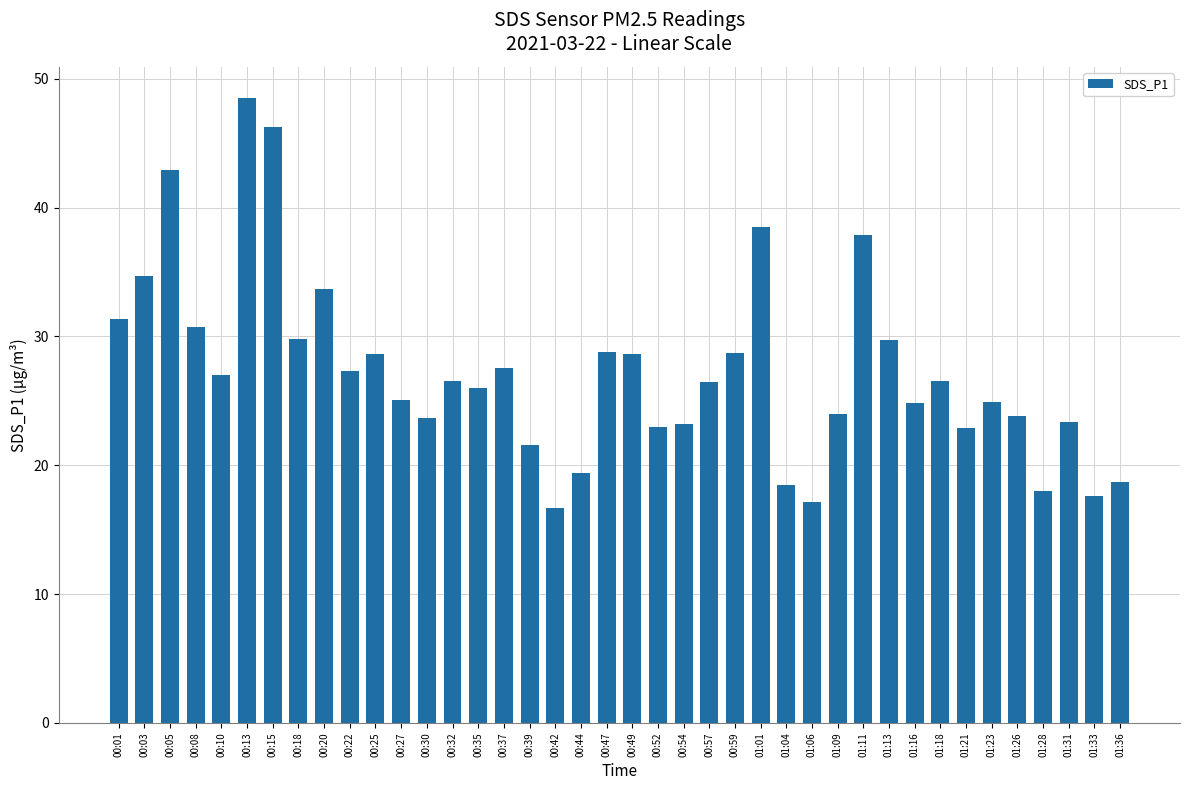

What is the sum of all values?

1092.7